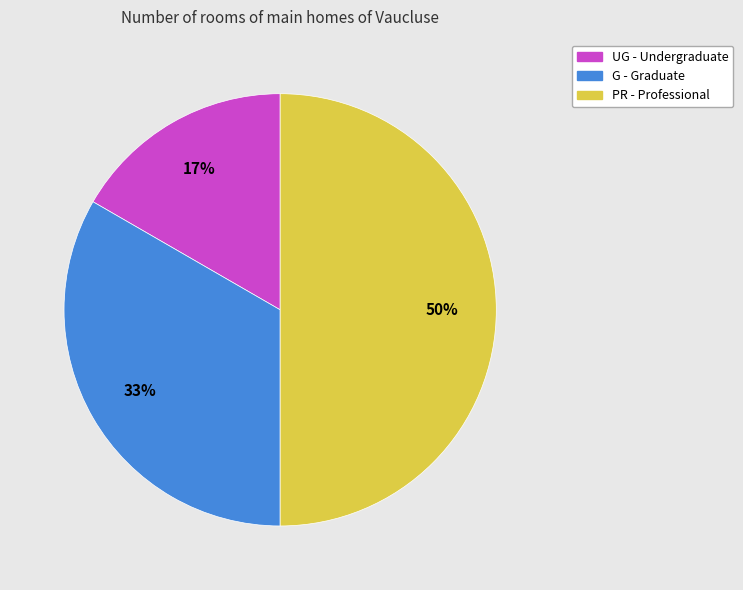

Combined, do PR and G account for over 50%?

Yes